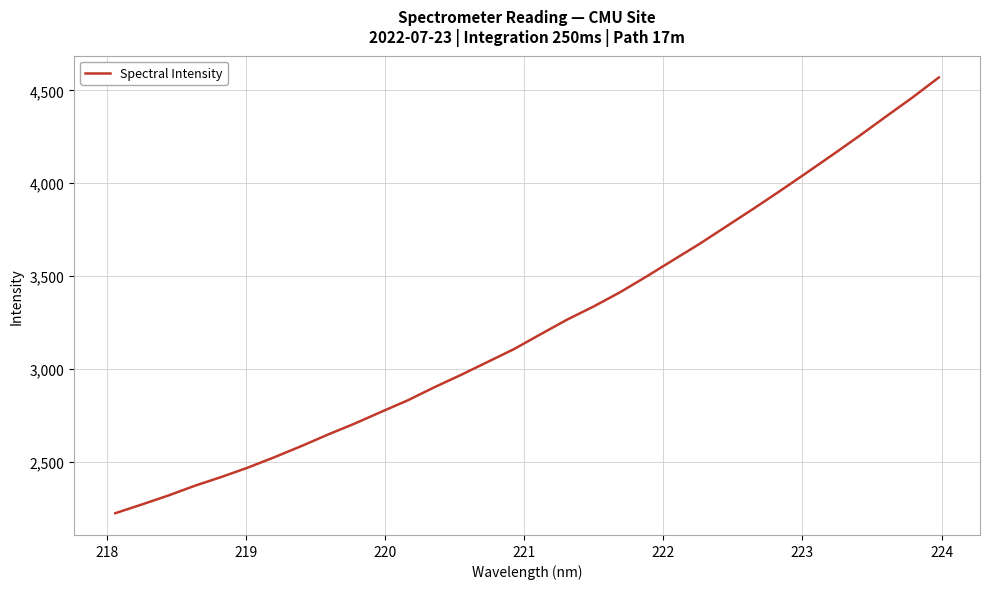

What is the difference between the maximum and minimum values?

2347.4